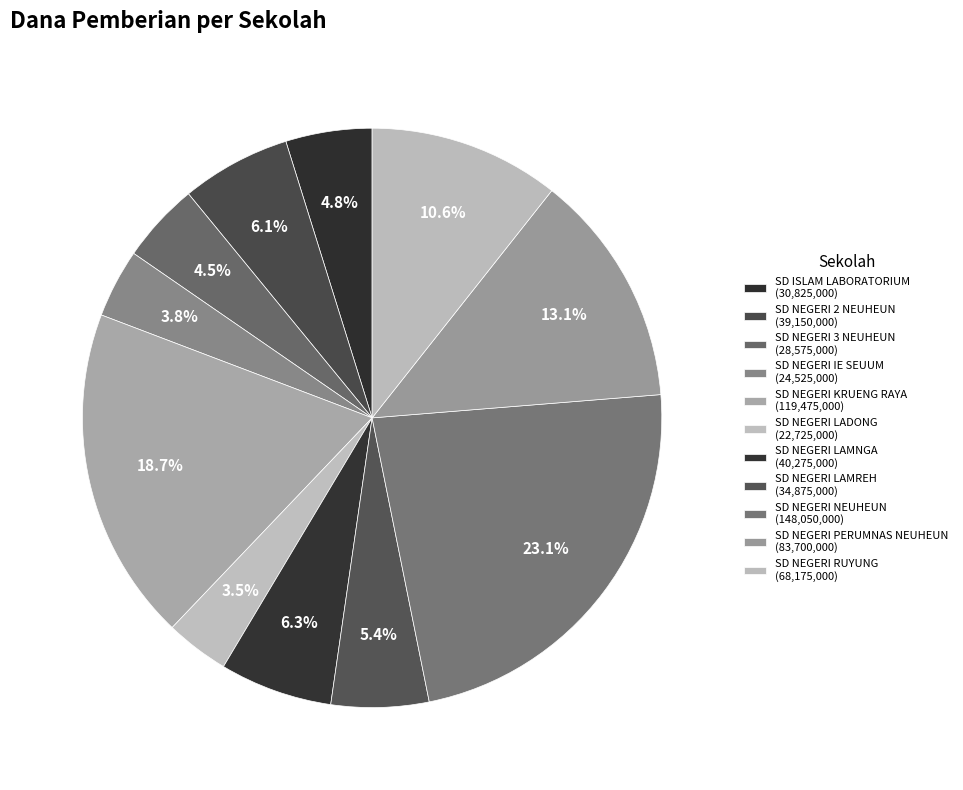

What is the total percentage of SD NEGERI LAMNGA and SD NEGERI IE SEUUM?

10.1%